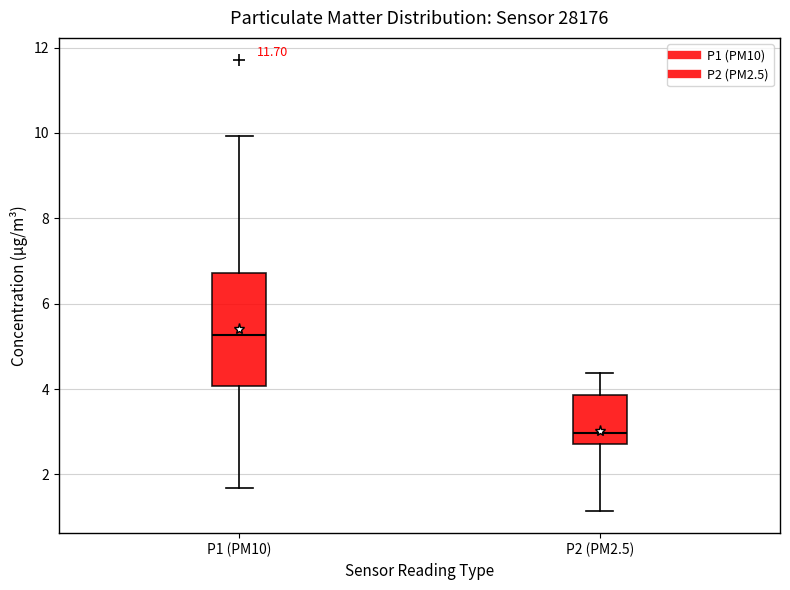

Which box is the tallest, from its lower edge to its upper edge?

P1 (PM10)